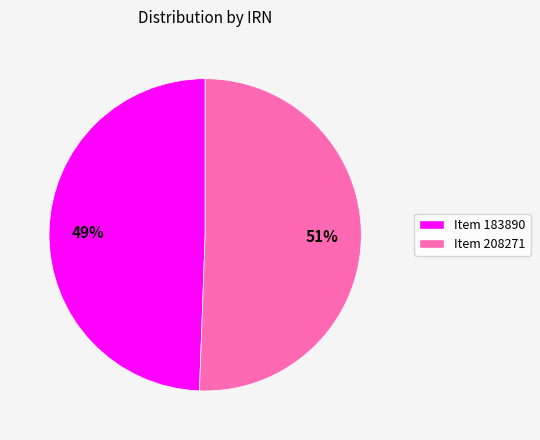

Does any single category account for the majority?

Yes